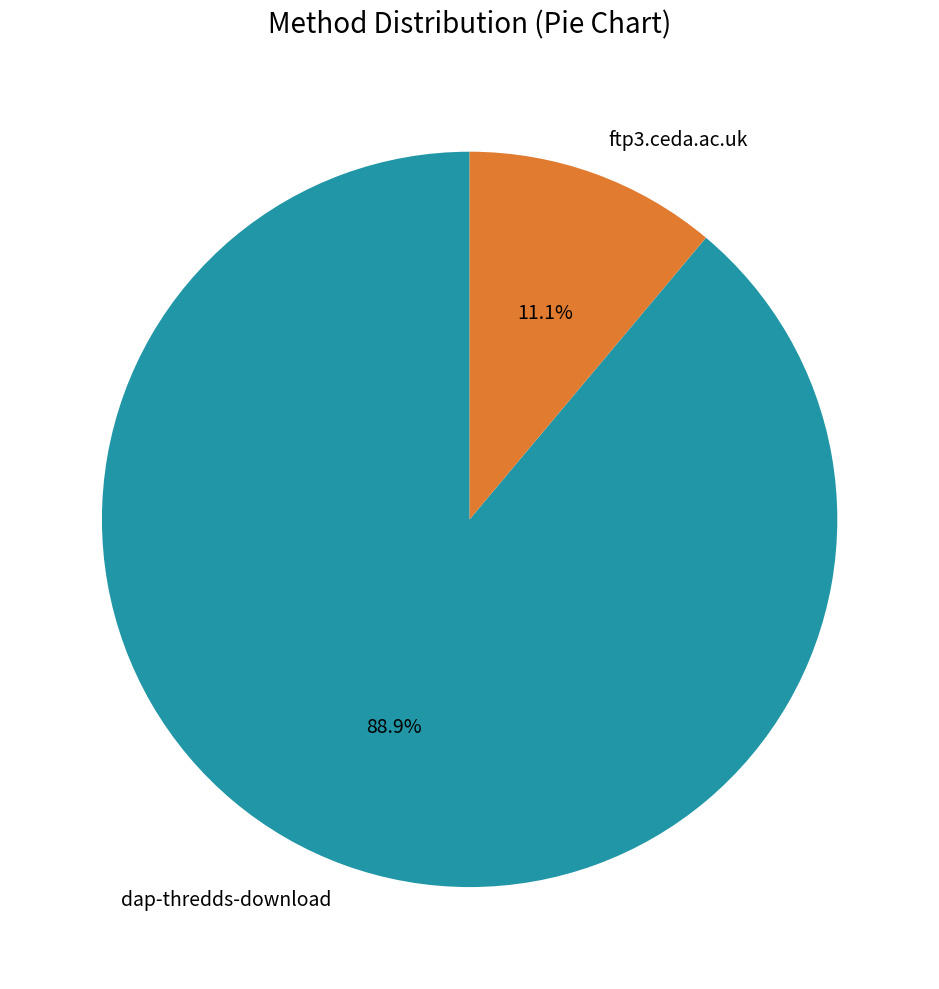

What is the total percentage of ftp3.ceda.ac.uk and dap-thredds-download?

100.0%